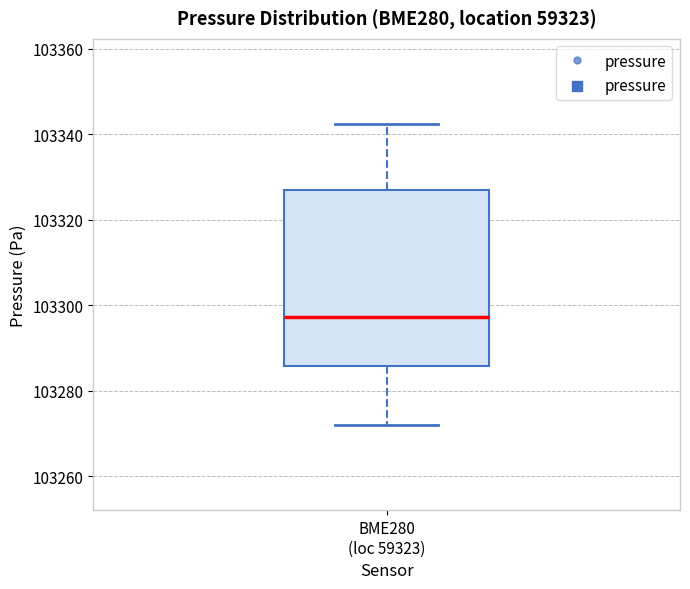

Transcribe this box plot: give where the median line is, the range the box spans, and where the two whiskers end, as read against the y-axis. The values are not printed on the chart, so give them approximately, as read against the axis.

median 103298, box 103286 to 103328, whiskers 103272 to 103342